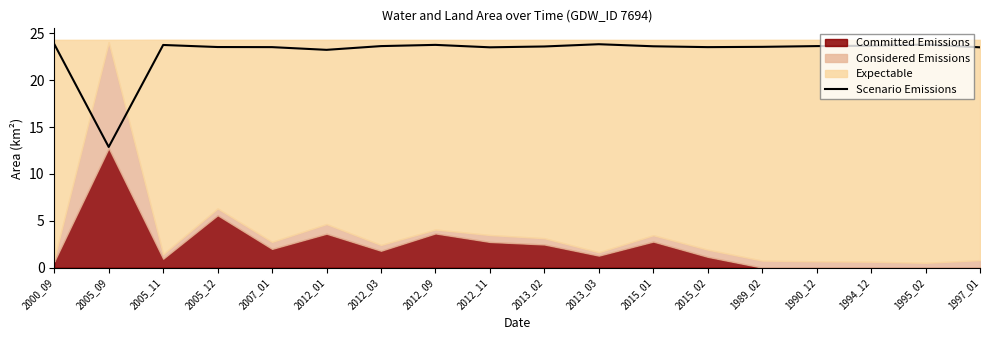

Reading left to right, transcribe all the data shown in this chart.

23.9	12.9	23.8	23.6	23.5	23.2	23.6	23.8	23.5	23.6	23.9	23.6	23.5	23.6	23.6	23.7	23.8	23.5